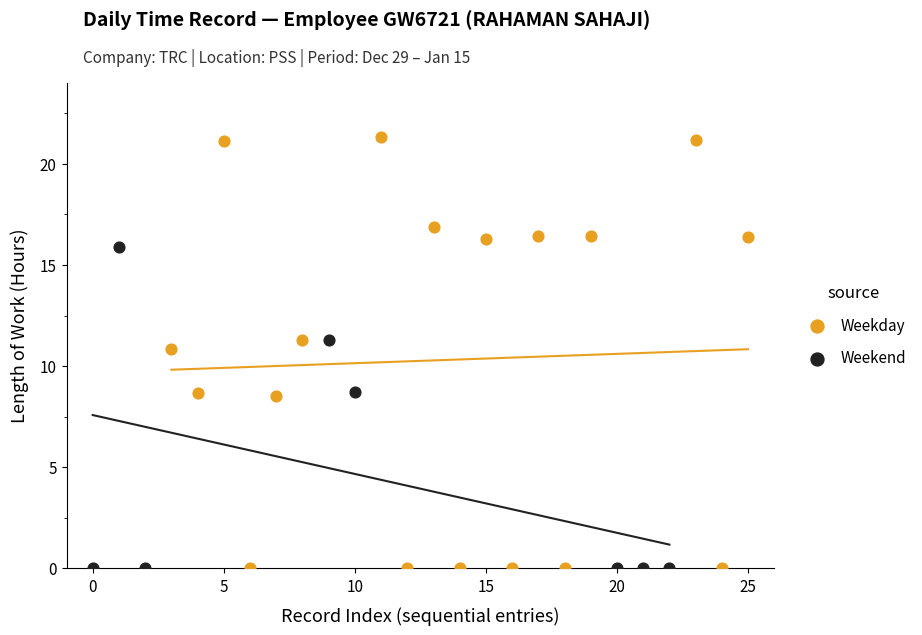

Which series reaches the maximum Y coordinate?

Weekday